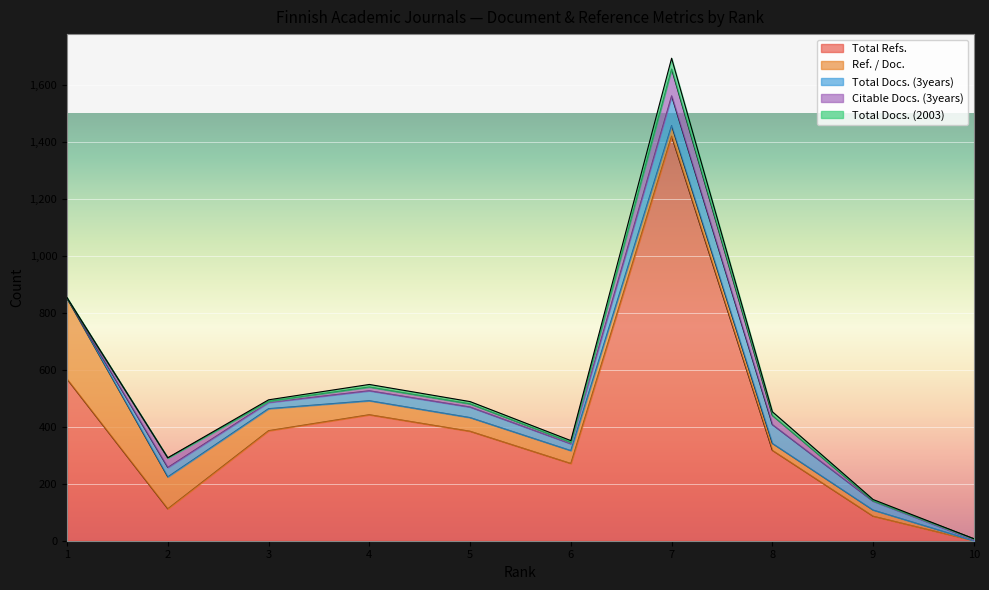

True or false: Total Docs. (3years) has a value of 16.9 at 4.

False